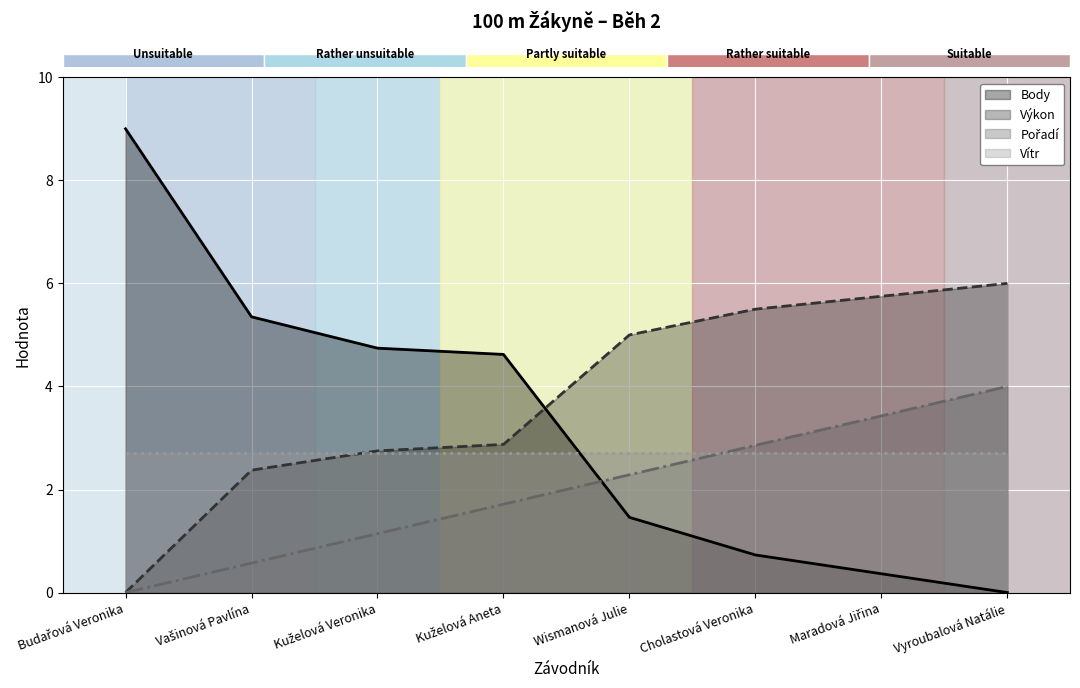

List the labels in order of Výkon value, largest first.

Vyroubalová Natálie, Maradová Jiřina, Cholastová Veronika, Wismanová Julie, Kuželová Aneta, Kuželová Veronika, Vašinová Pavlína, Budařová Veronika